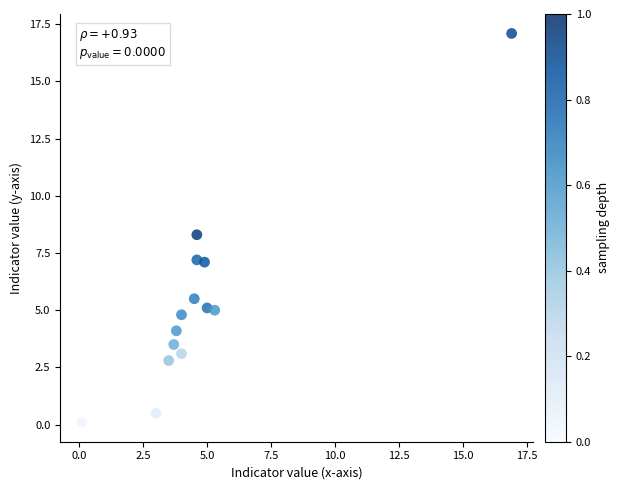

What is the range of X values (max minus min)?

16.8